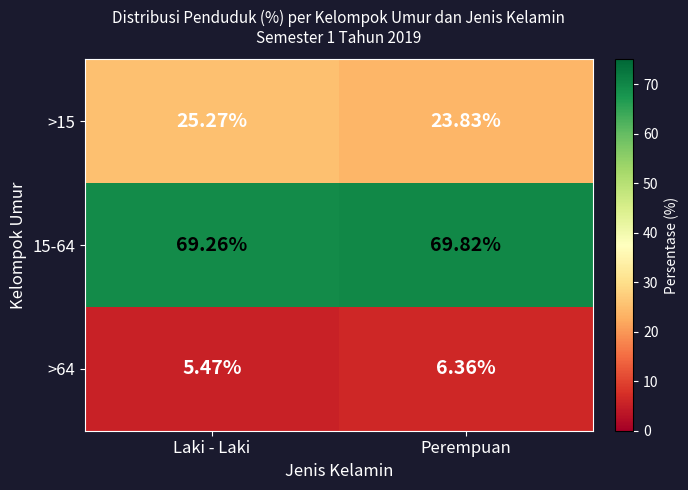

Rank the series by their maximum value, from highest to lowest.

15-64, >15, >64